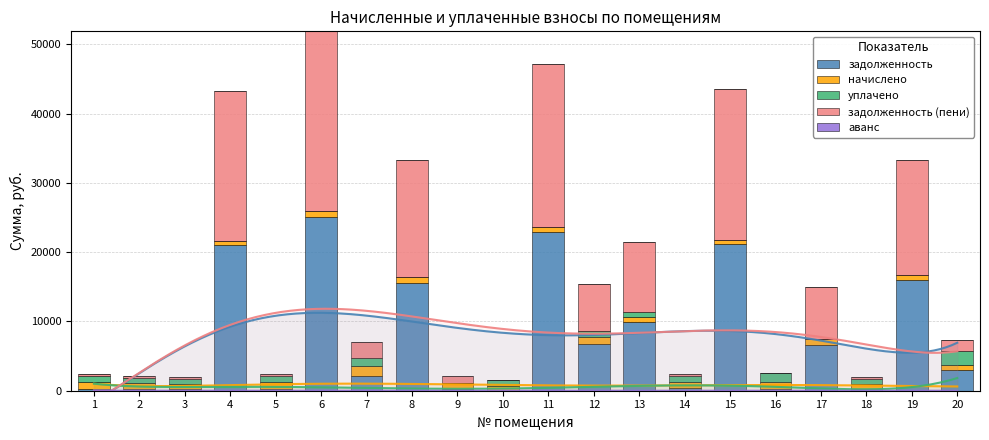

At which label is задолженность closest to 12567?

13